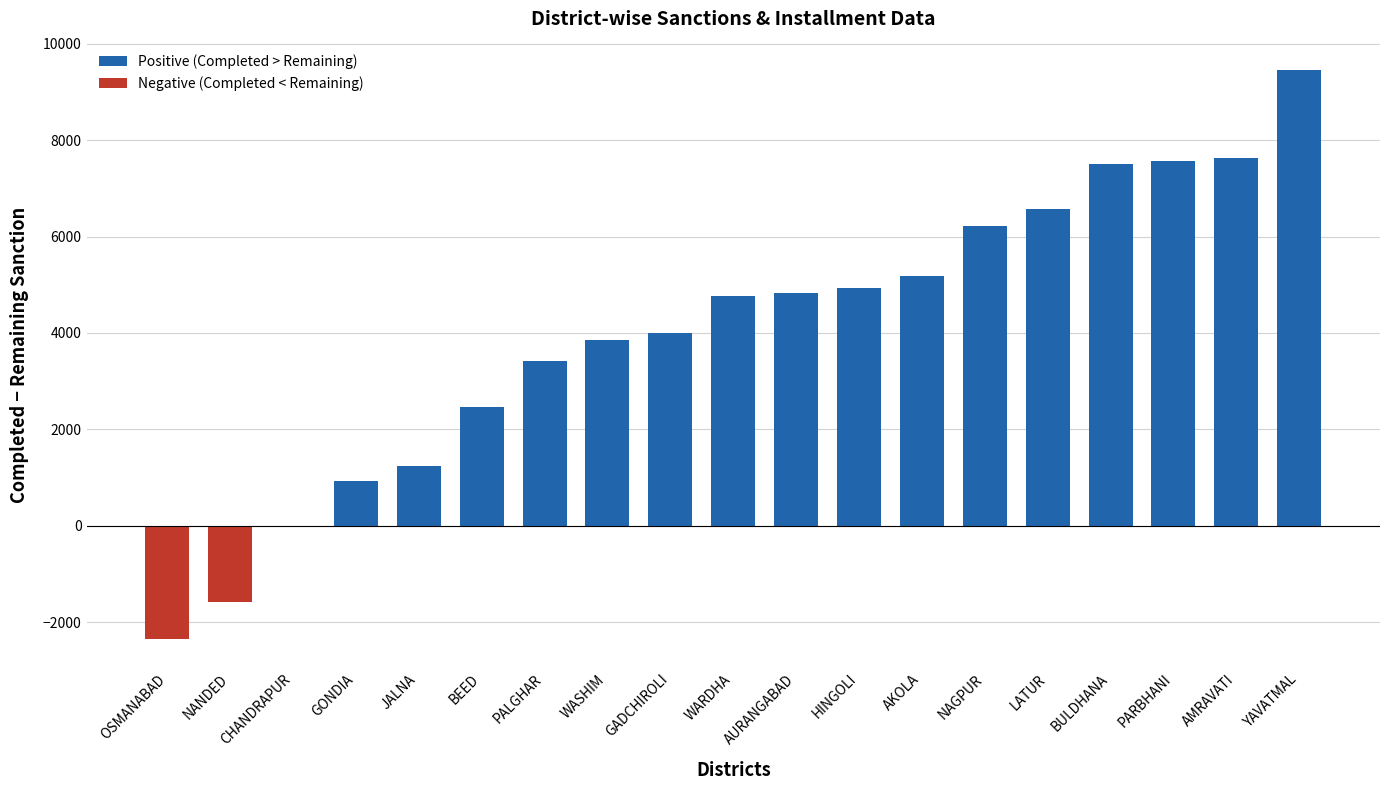

Read the value at PALGHAR, to the nearest 100.

3400